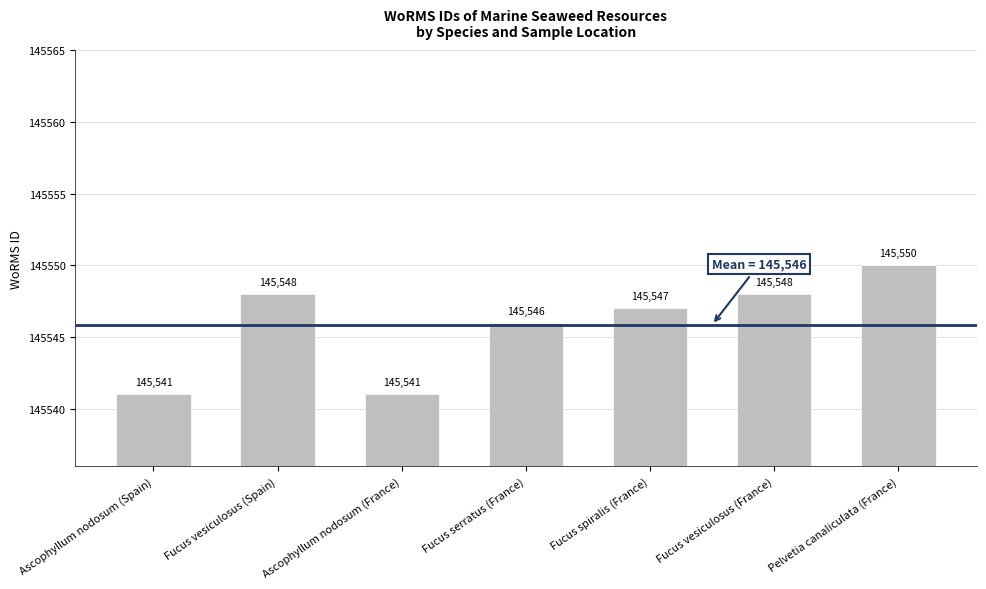

What is the label of the 2nd bar from the right?

Fucus vesiculosus (France)